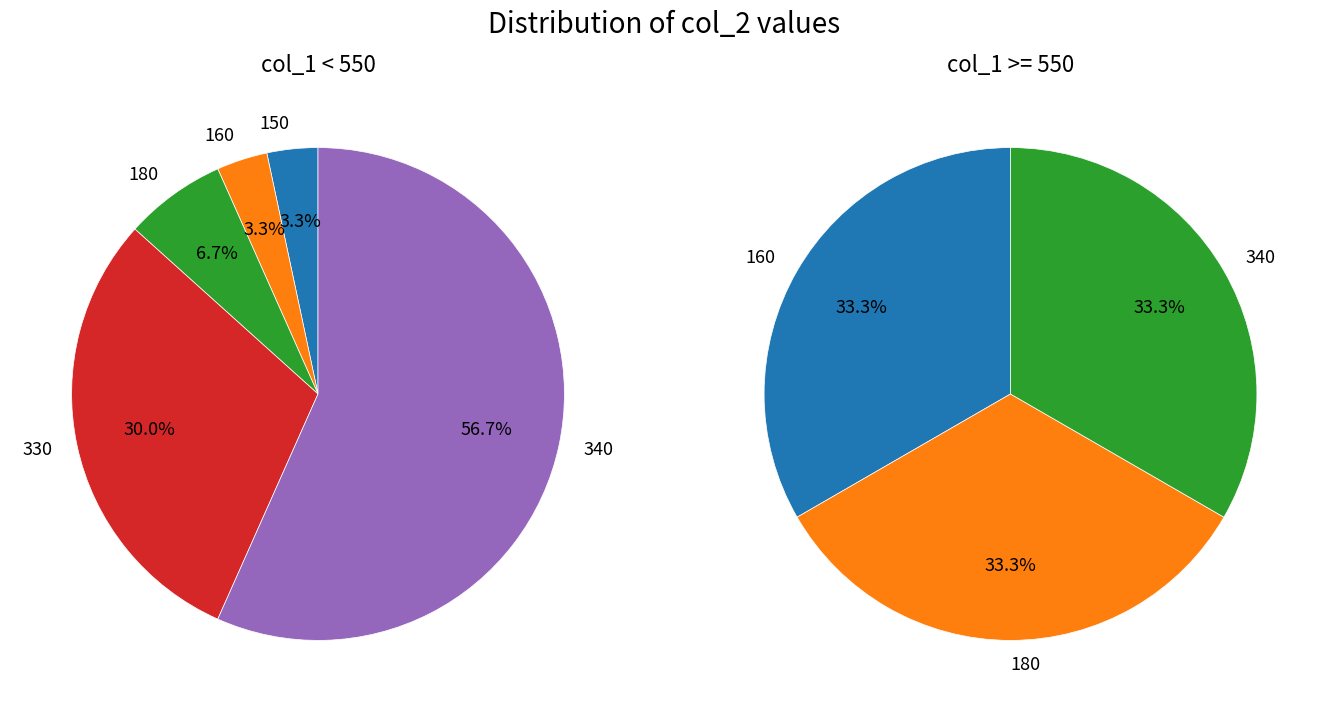

Does any single category account for the majority?

No